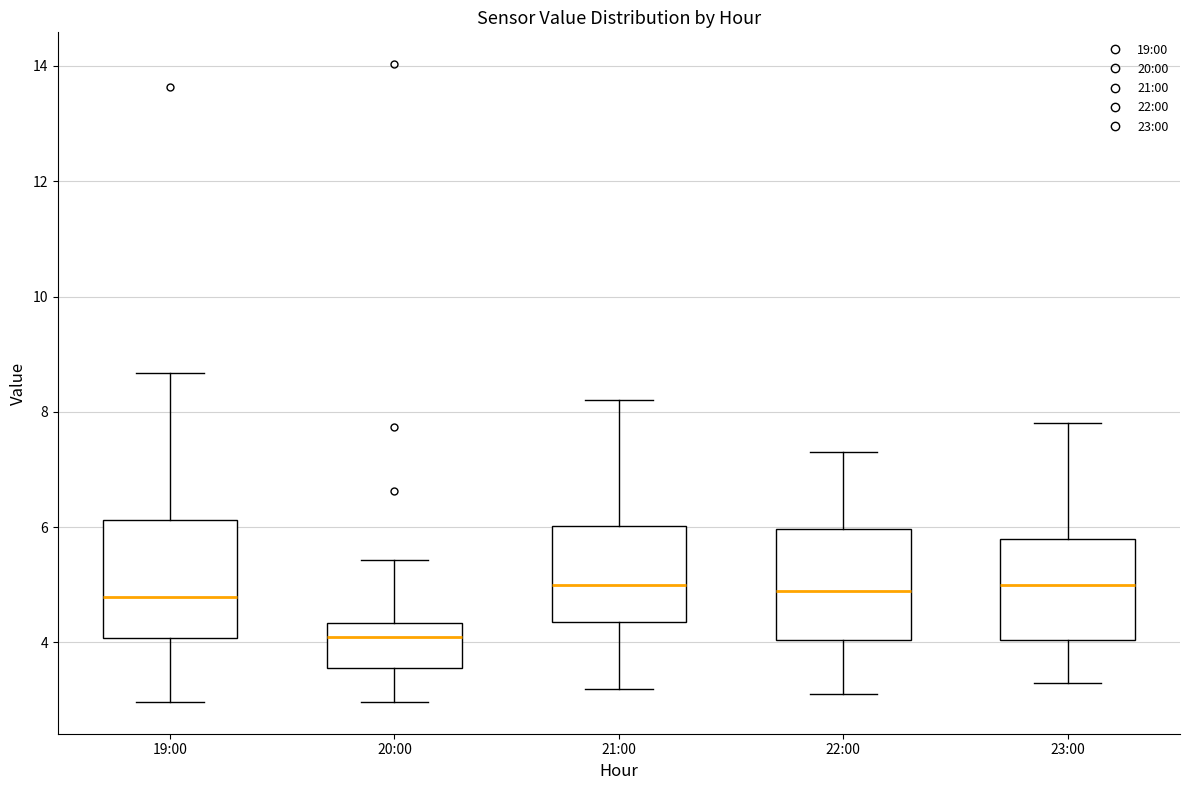

Which box has the lowest median line?

20:00